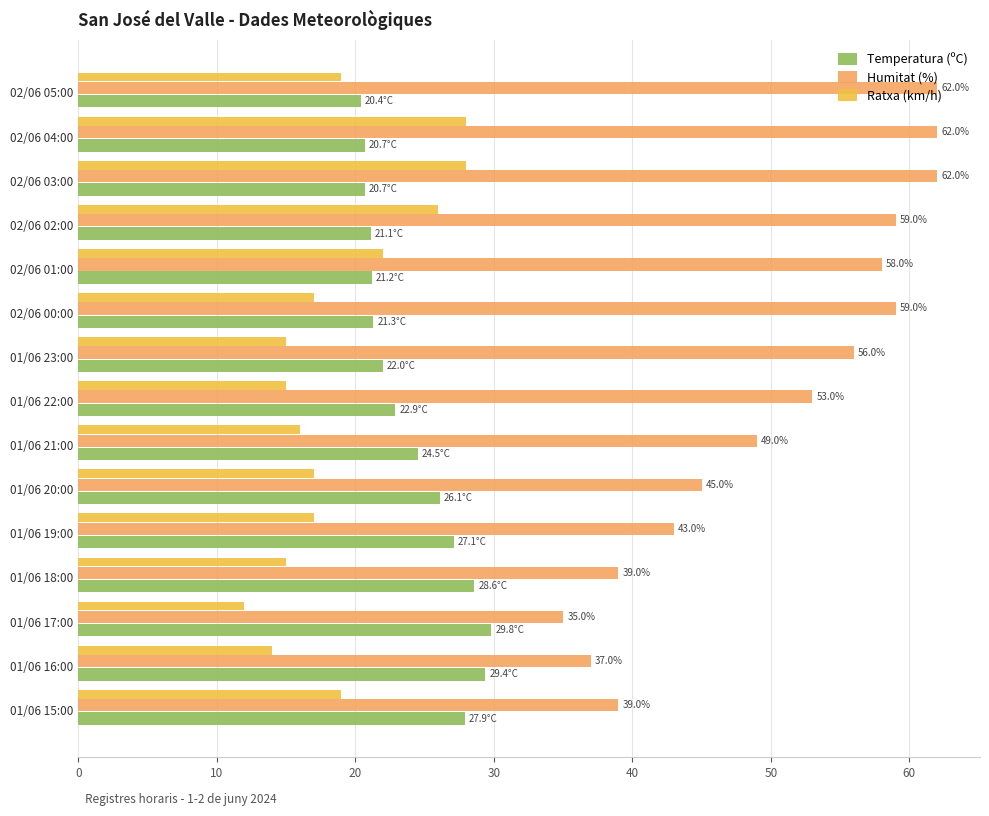

At which label is Temperatura (ºC) closest to 25?

01/06 21:00